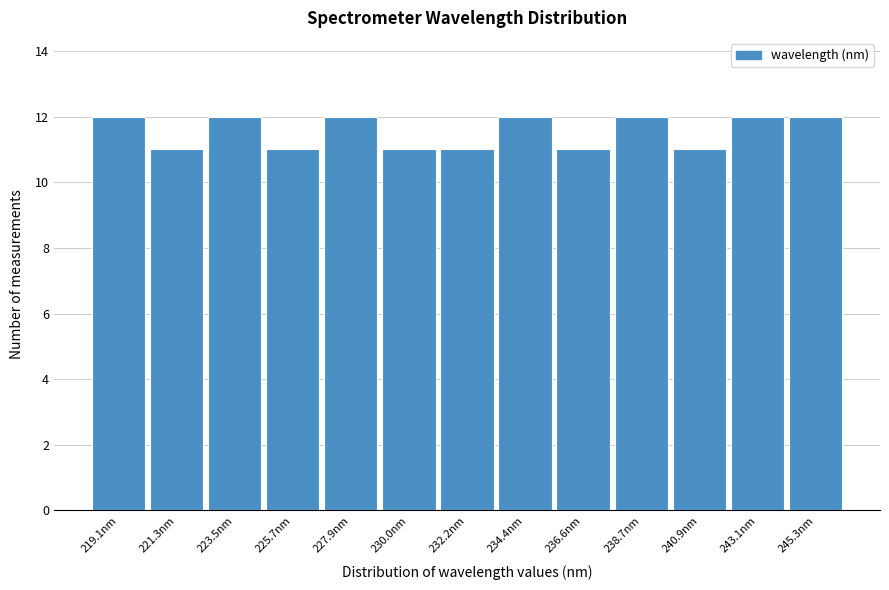

What is the height of the bar covering 244.0 to 246.5 on the x-axis? Neither the bar edges nor the heights are printed on the chart, so give them approximately, as read against the axes.

12